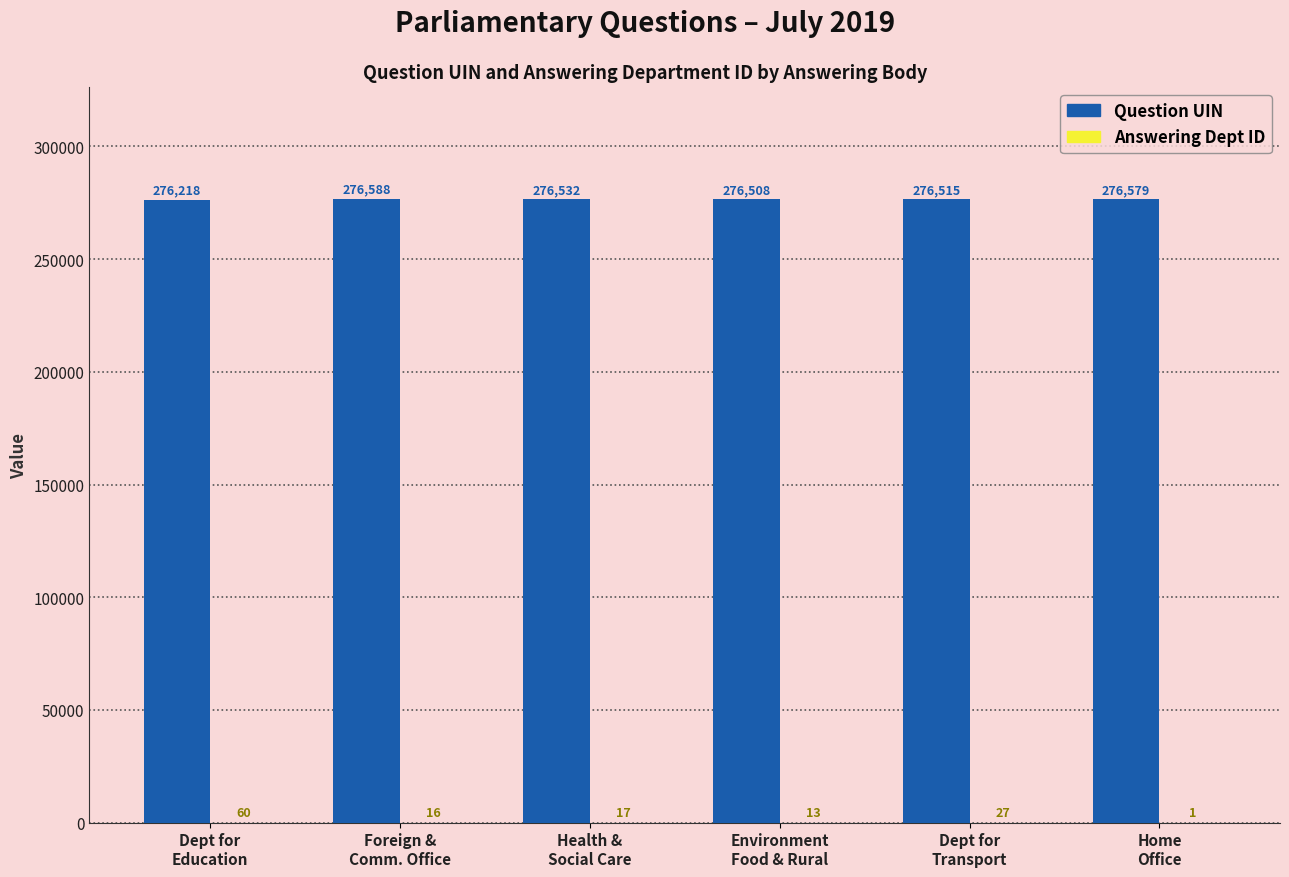

Which series has the largest total across all categories?

Question UIN